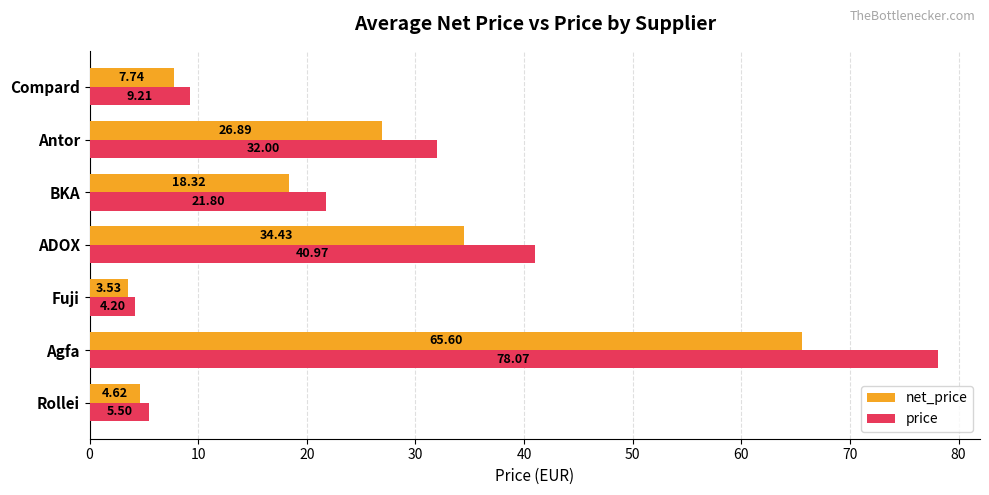

How many data points in net_price are less than 18?

3